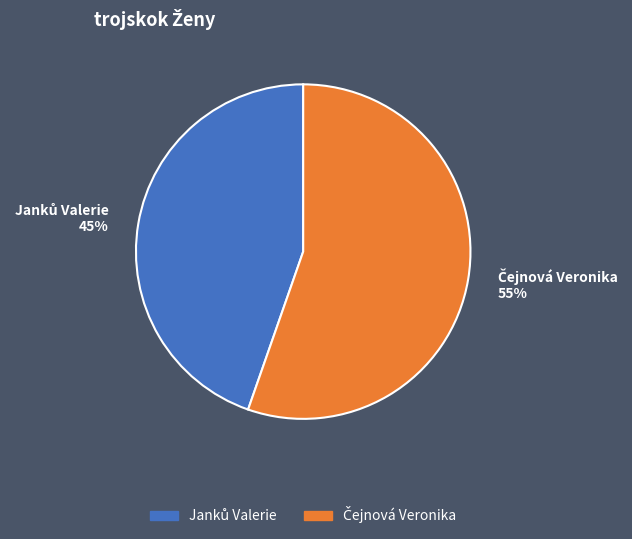

Does any single category account for the majority?

Yes